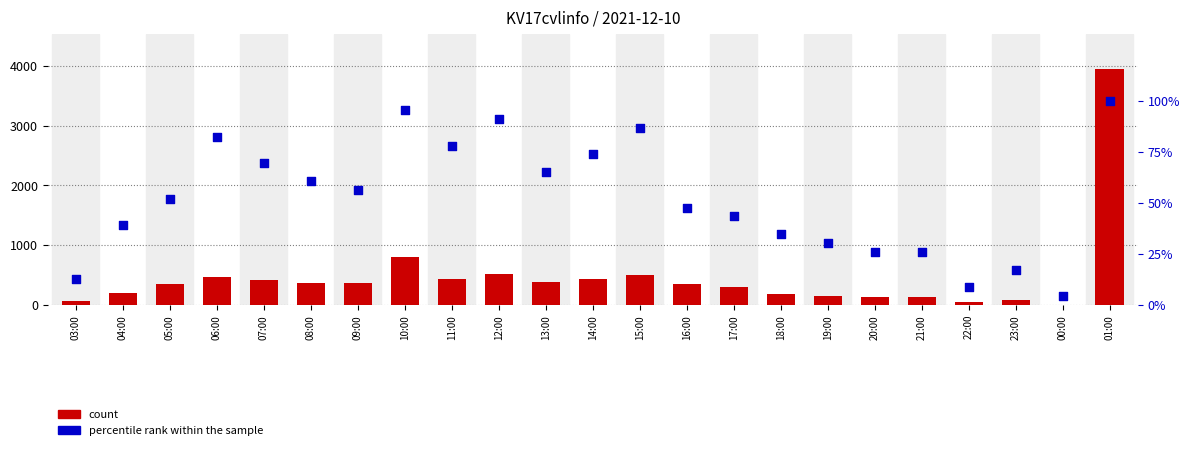

Which series has the largest total across all categories?

count